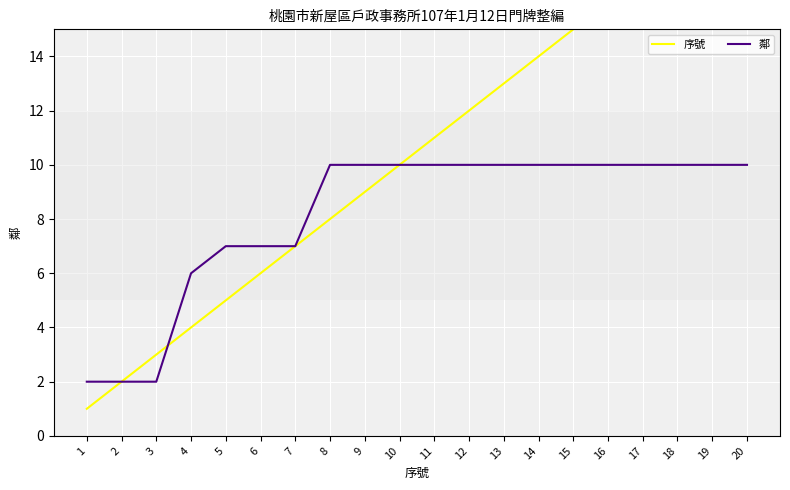

What is the value of the 序號 point at the 10th from the left?

10